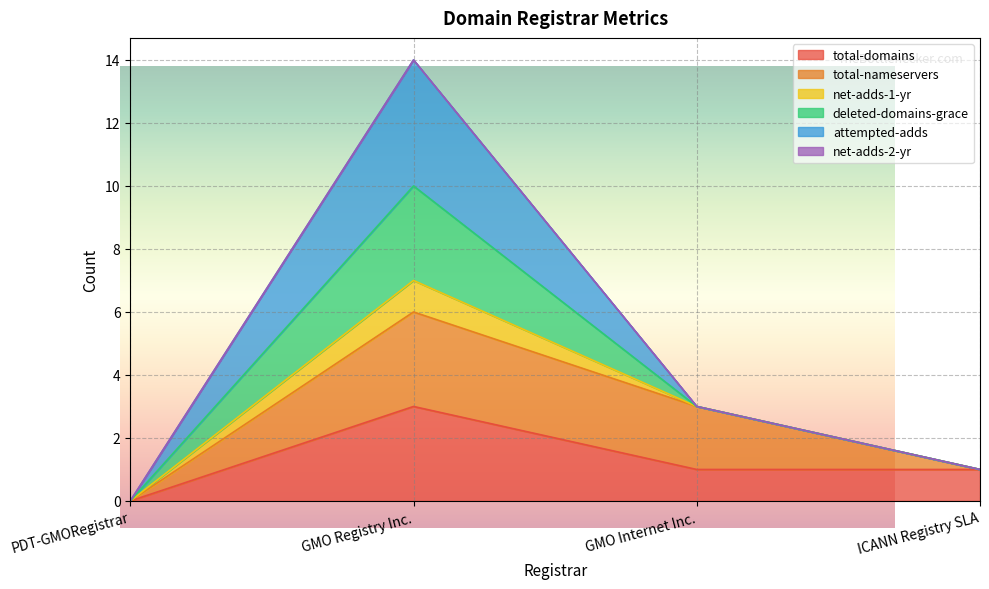

True or false: net-adds-1-yr and deleted-domains-grace cross at least once.

False